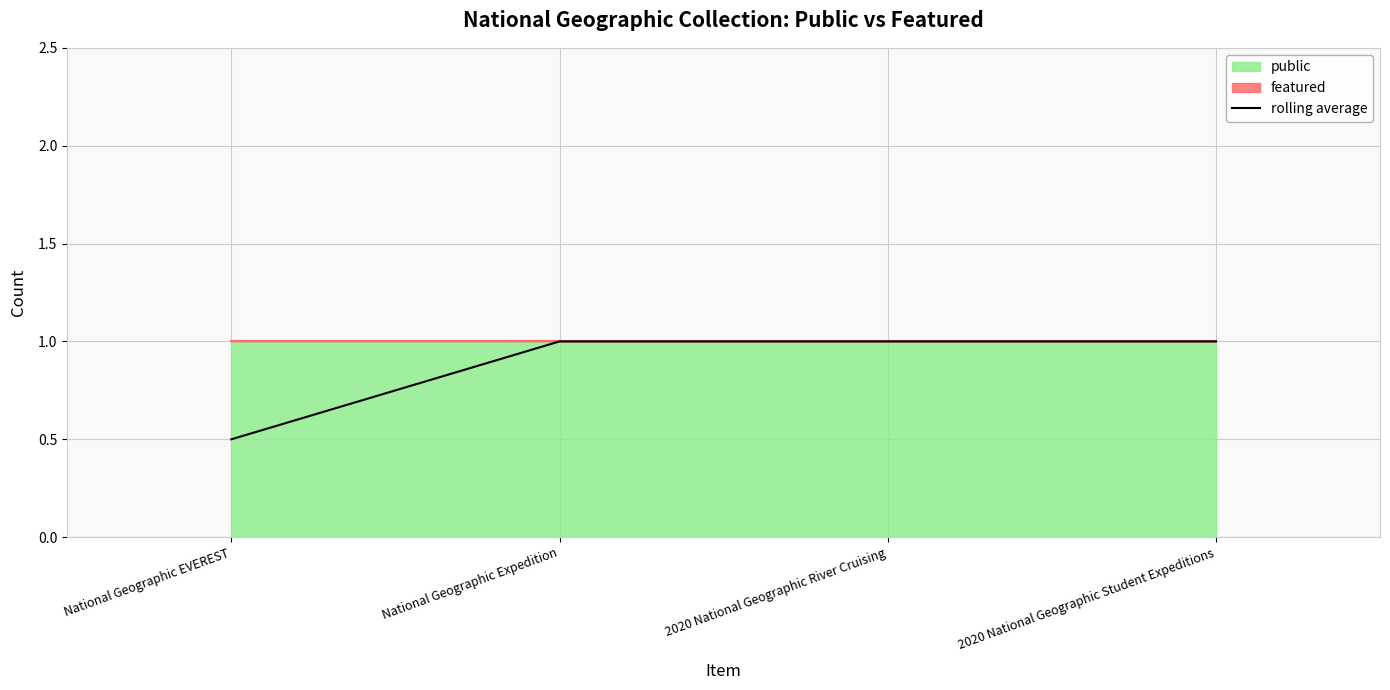

What is the minimum value shown in the chart?

0.5